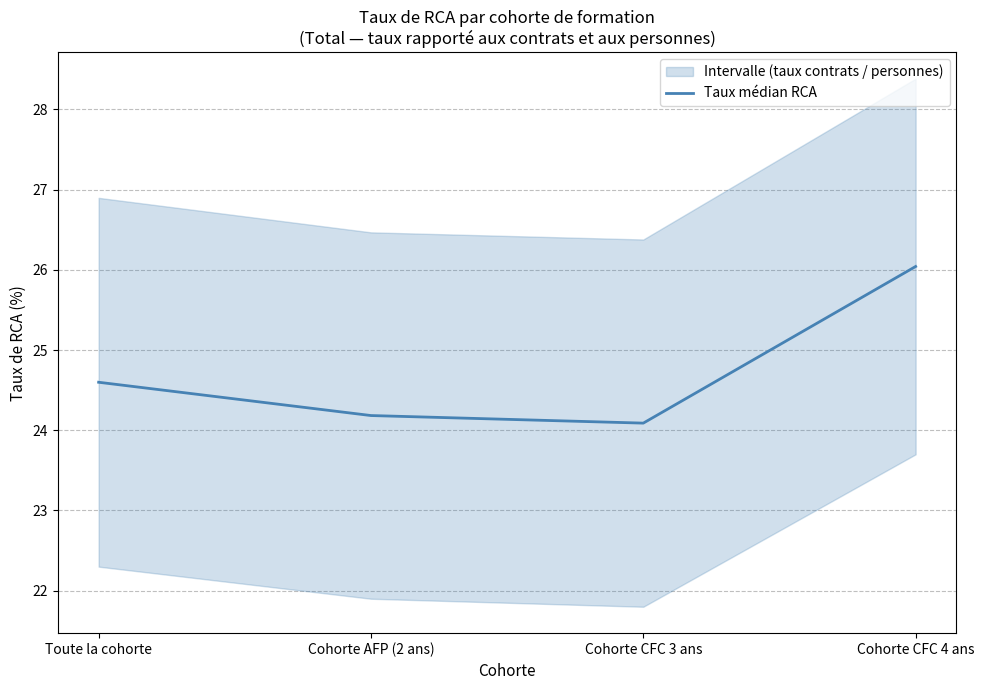

True or false: the data shows 26.0 at Cohorte CFC 4 ans.

True